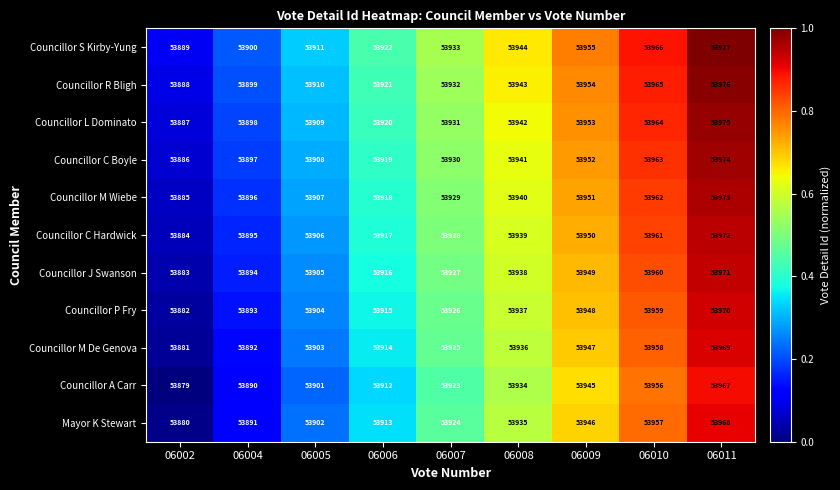

What is the total value across all series at 06010?

593571